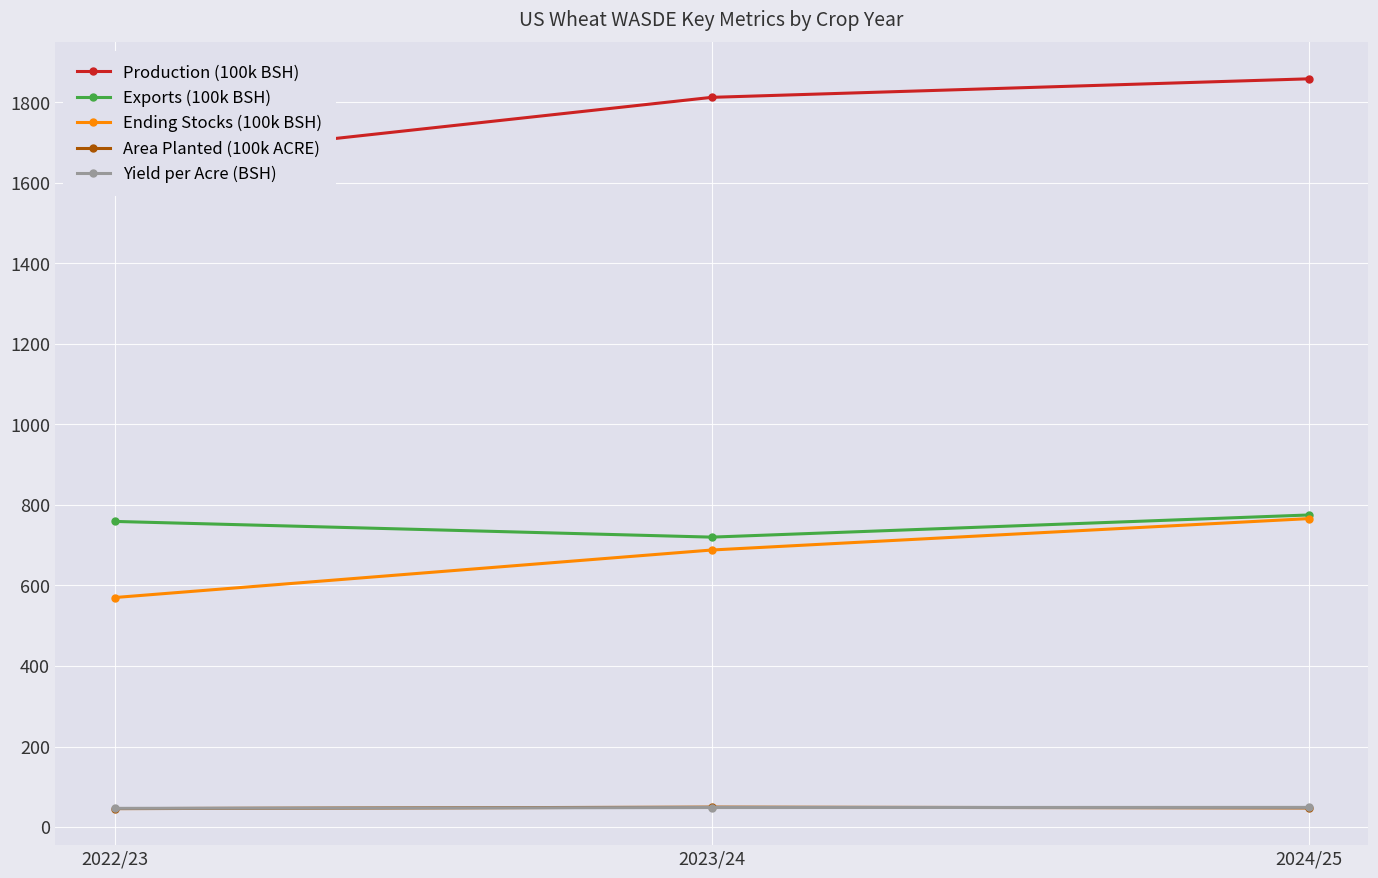

What are all the series names shown in the legend?

Production (100k BSH), Exports (100k BSH), Ending Stocks (100k BSH), Area Planted (100k ACRE), Yield per Acre (BSH)